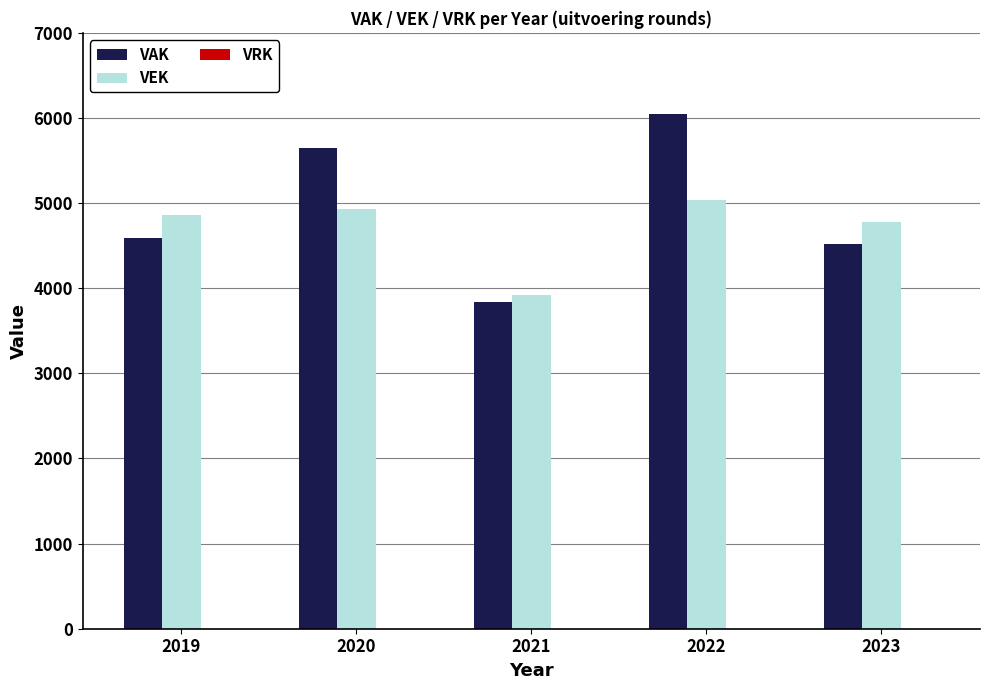

What is the spread (max minus min) of values at 2019?

264